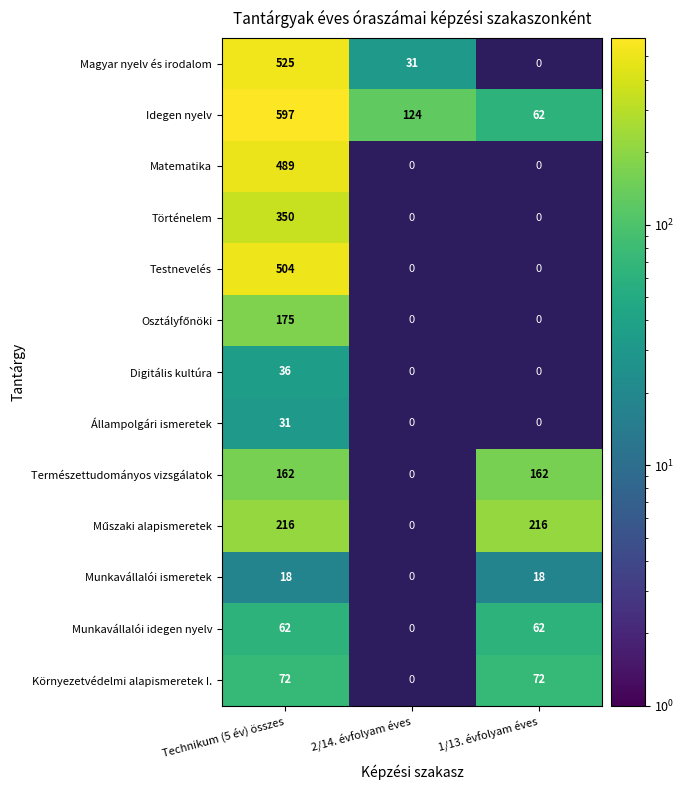

Where is Idegen nyelv nearest to the value 329?

2/14. évfolyam éves